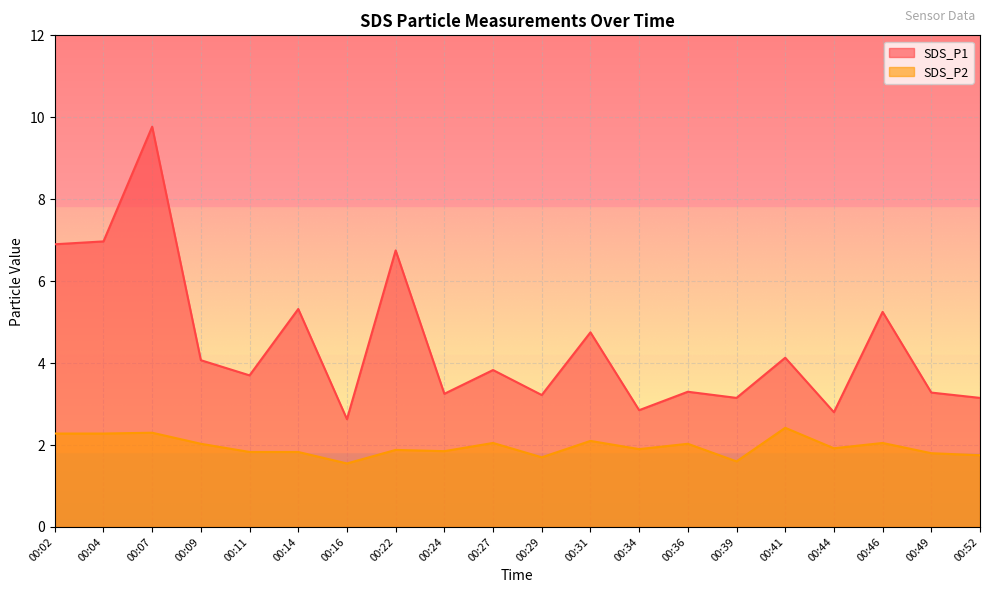

Where does the SDS_P1 series first go above 3?

00:02